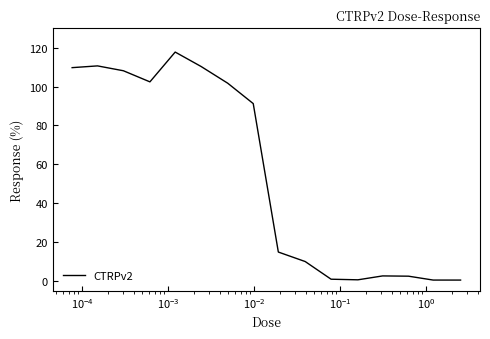

Does the chart display data point markers on the line(s)?

No